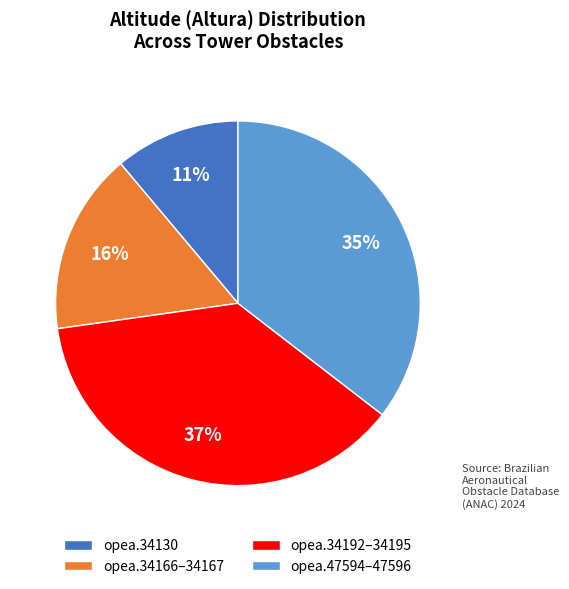

To the nearest percent, what is the difference between the largest and smallest slice percentages?

26%